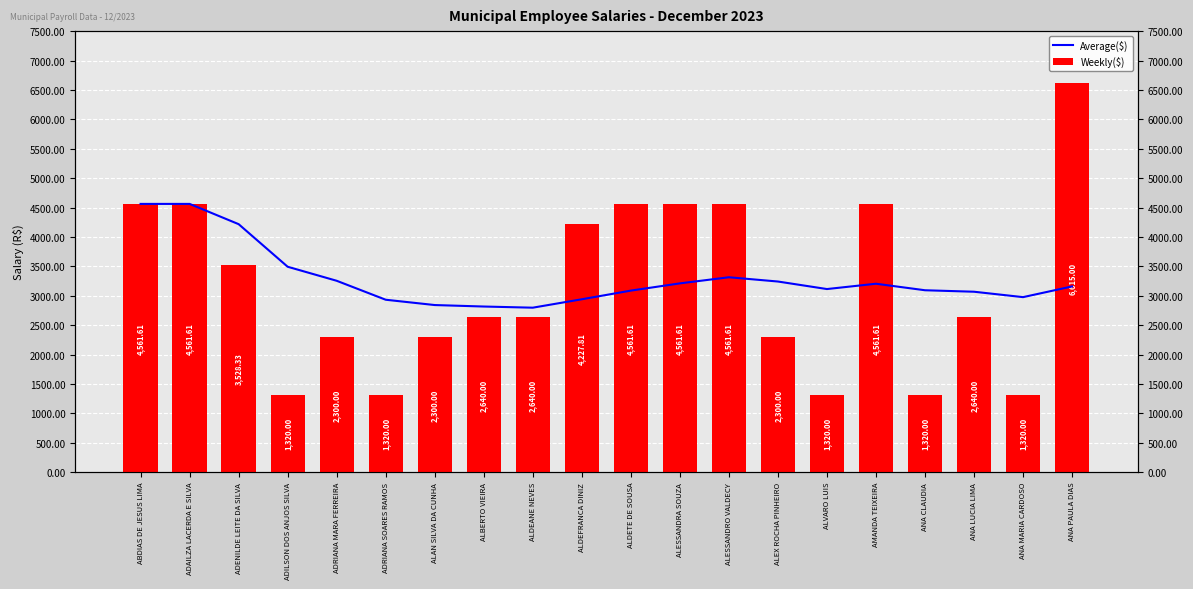

The Weekly($) series shows 2234.8 at ANA CLAUDIA. True or false?

False